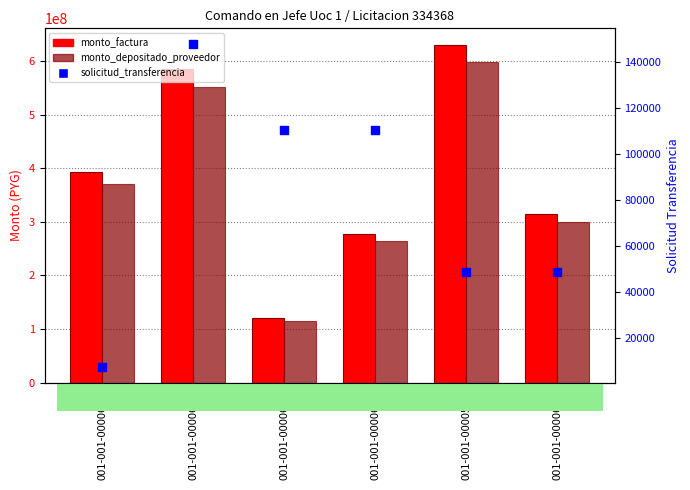

Which series contains the lowest Y value?

solicitud_transferencia